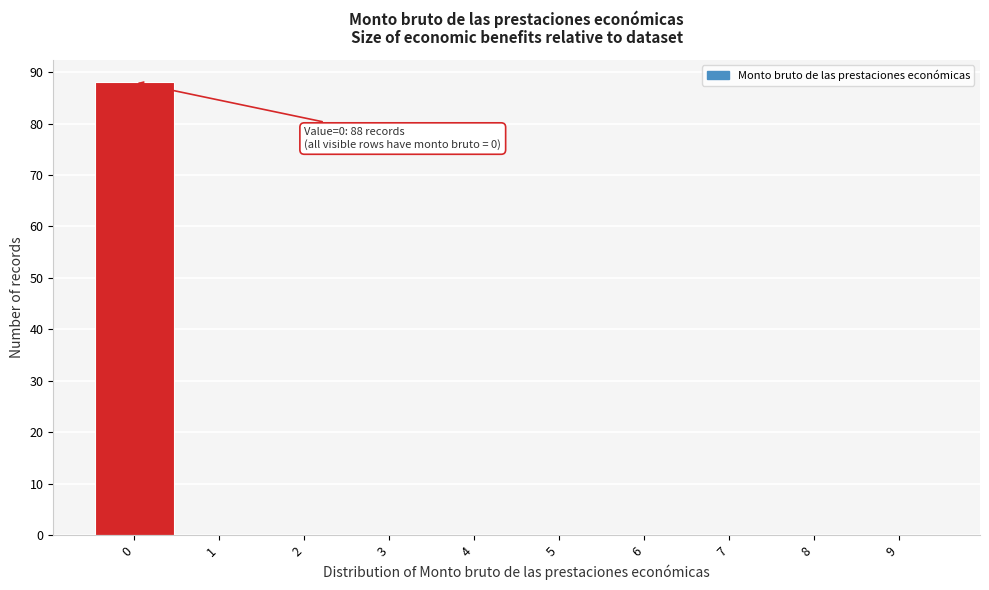

Which range on the x-axis has the tallest bar?

-0.5 to 0.5